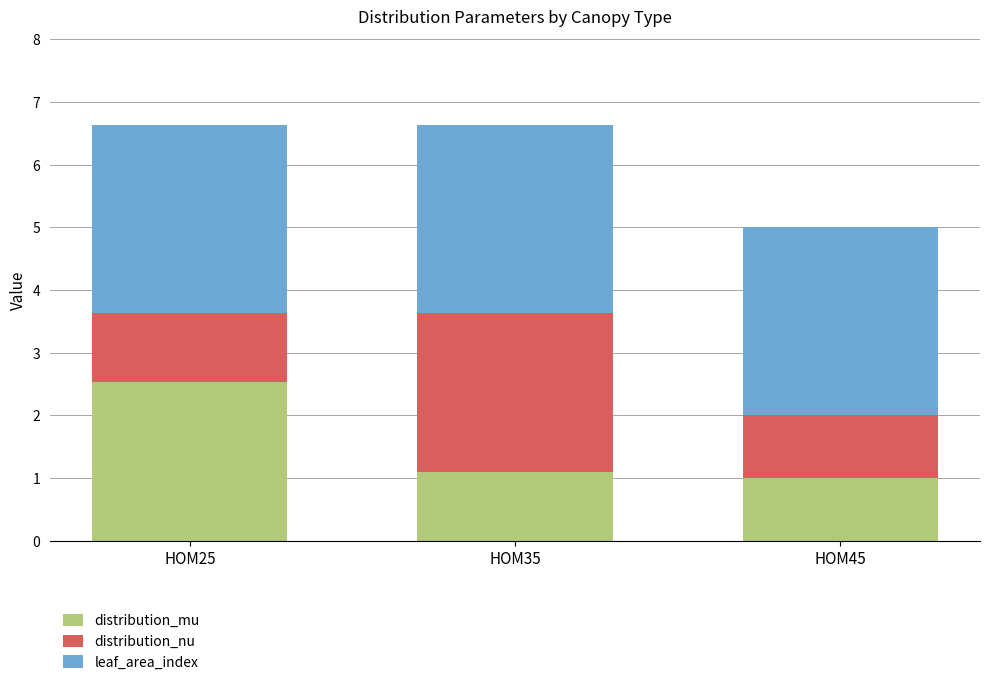

What is the sum of the distribution_mu values at HOM35 and HOM45?

2.1